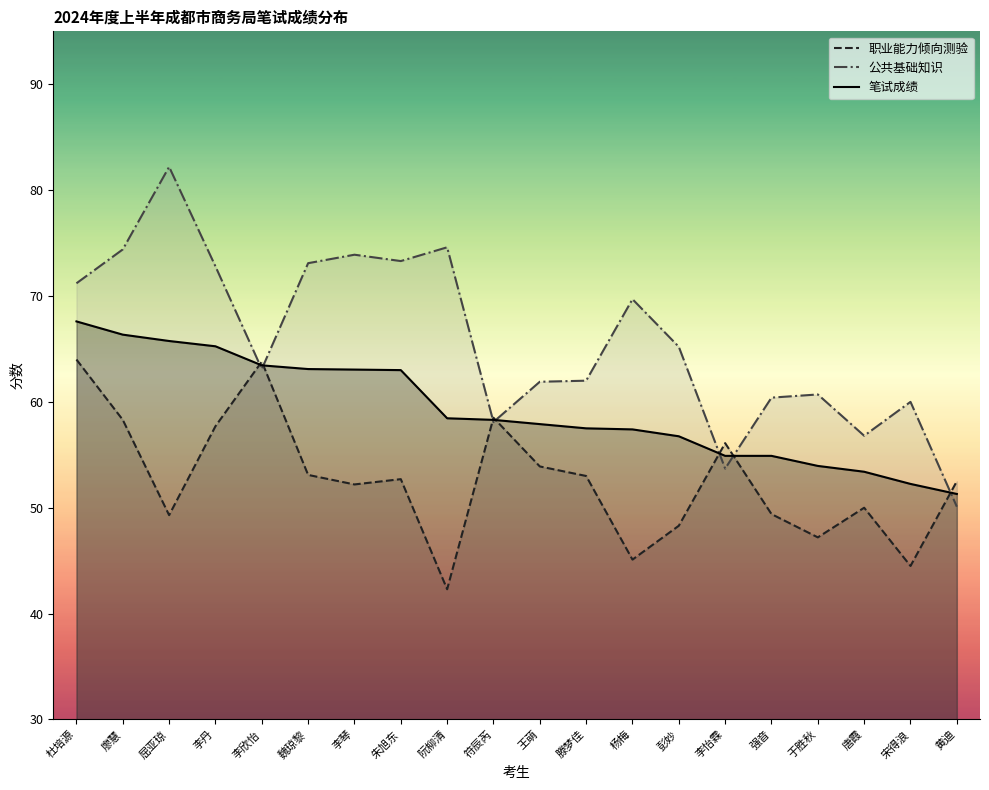

Rank the categories by 笔试成绩 value from highest to lowest.

杜培源, 廖慧, 屈亚琼, 李丹, 李欣怡, 魏琼黎, 李琴, 朱旭东, 阮柳清, 符辰芮, 王萌, 滕梦佳, 杨梅, 彭妙, 李怡霖, 强音, 于胜秋, 唐霞, 宋得浪, 黄迪